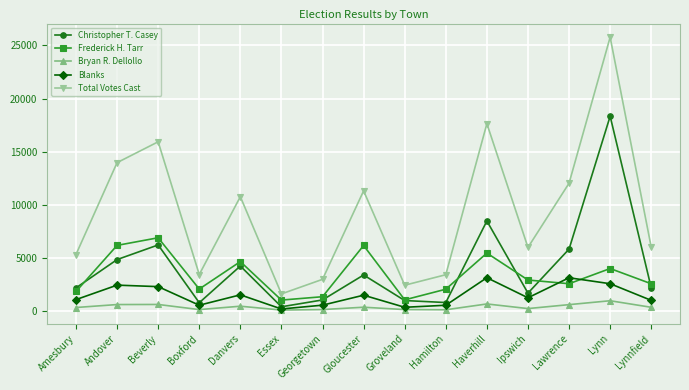

What is the label of the 9th point from the left?

Groveland